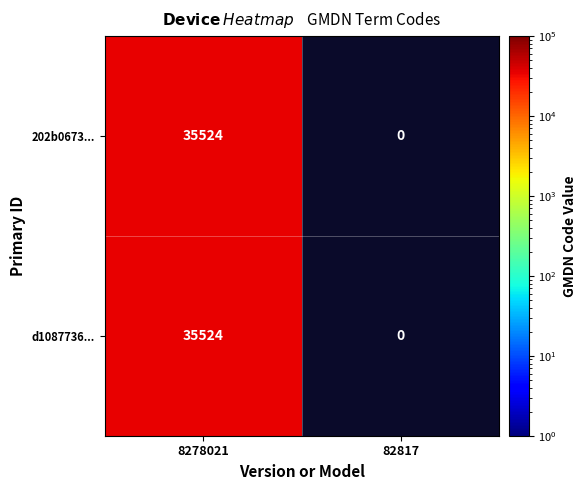

What is the difference between the maximum and minimum values in the d1087736... series?

35524